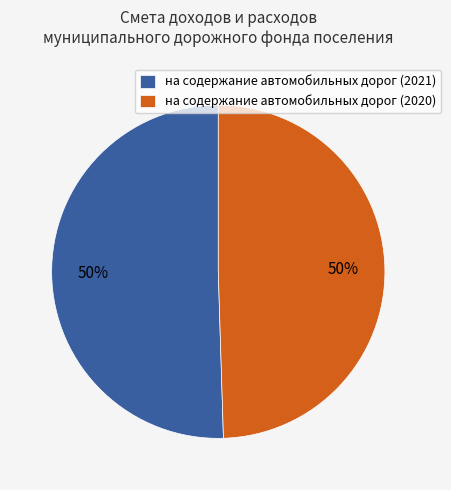

How many segments does this pie chart have?

2